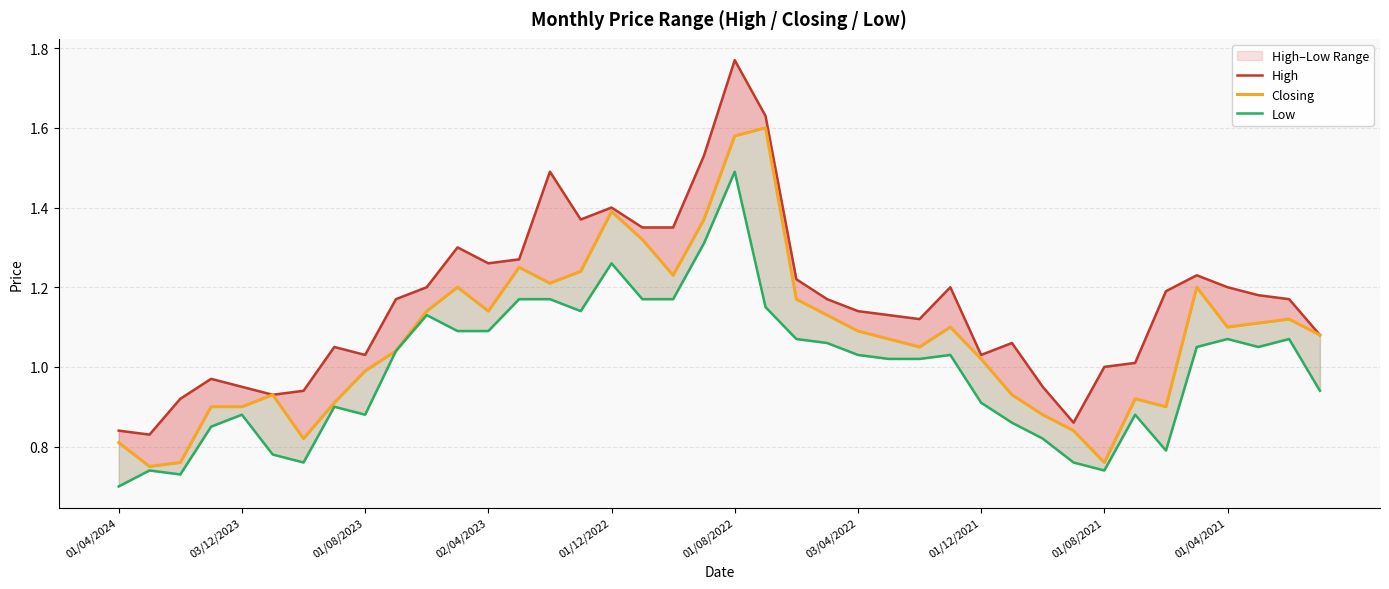

What are all the series names shown in the legend?

High, Closing, Low